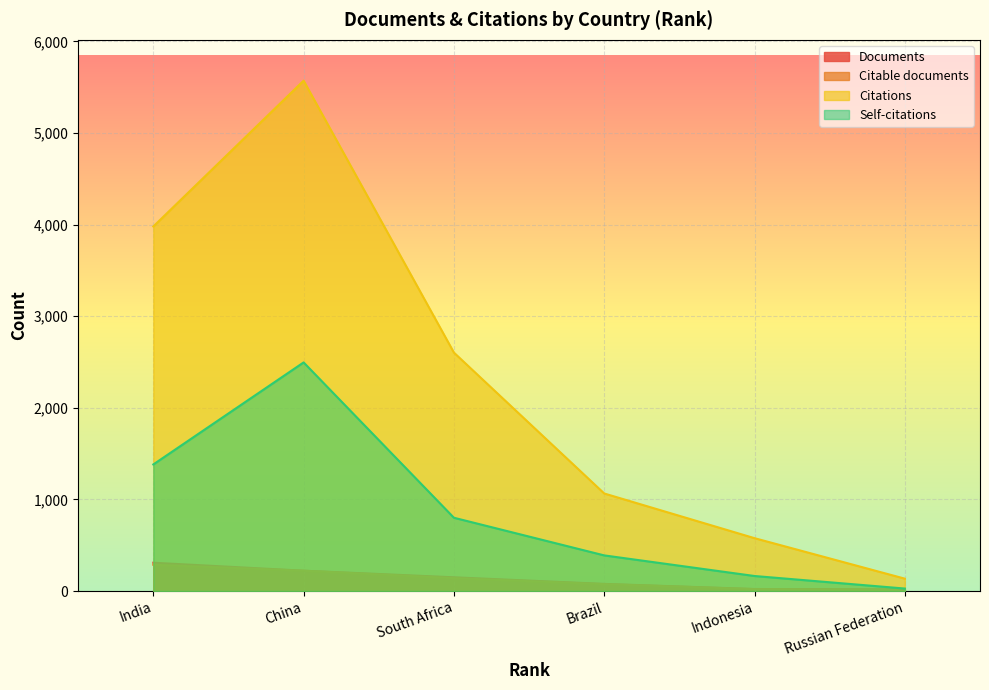

What is the lowest value of the Self-citations series?

27